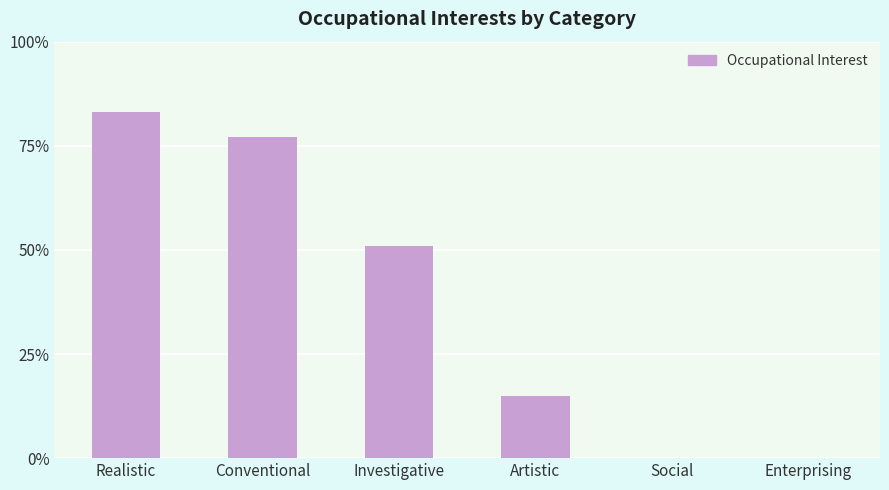

Approximately how many times larger is the value at Conventional compared to Realistic?

0.9